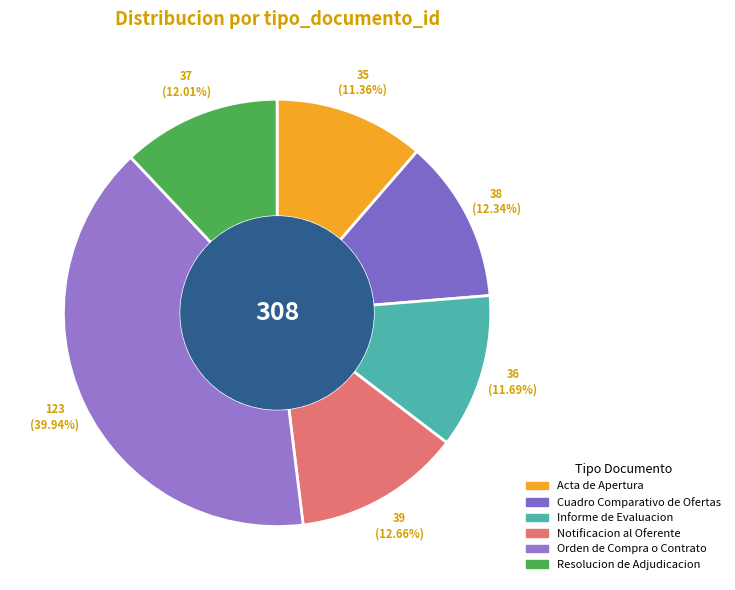

Approximately how many times larger is the value at Acta de Apertura compared to Resolucion de Adjudicacion?

0.9